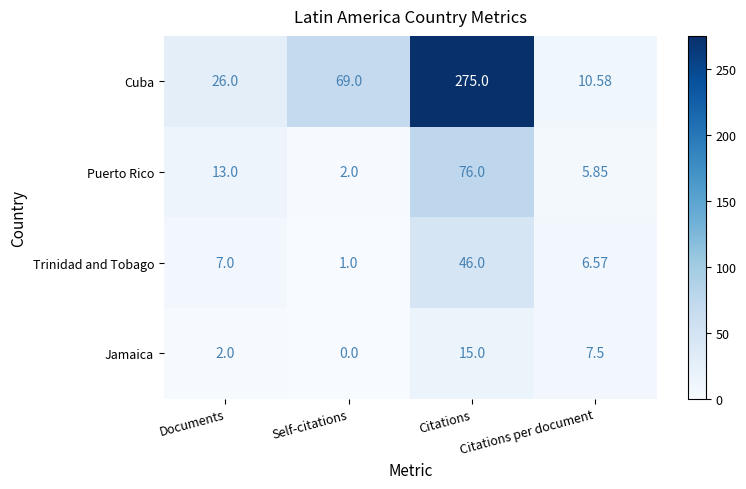

Which series has the largest total across all categories?

Cuba